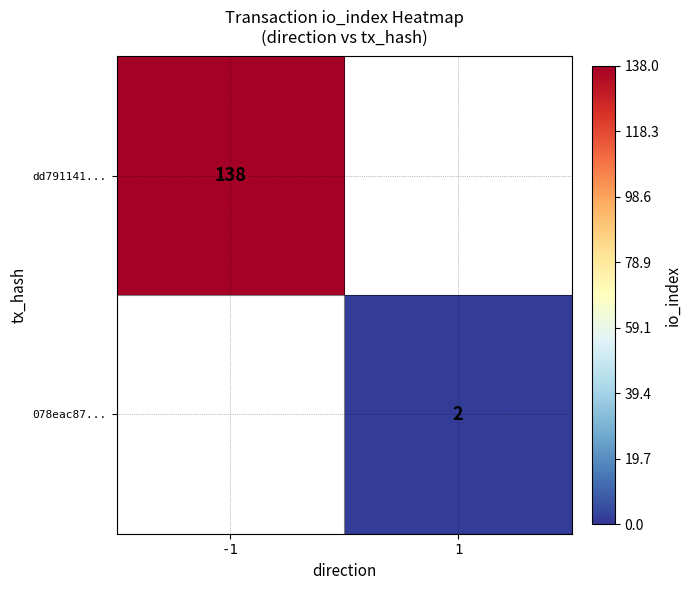

Count the number of data series in this chart.

2